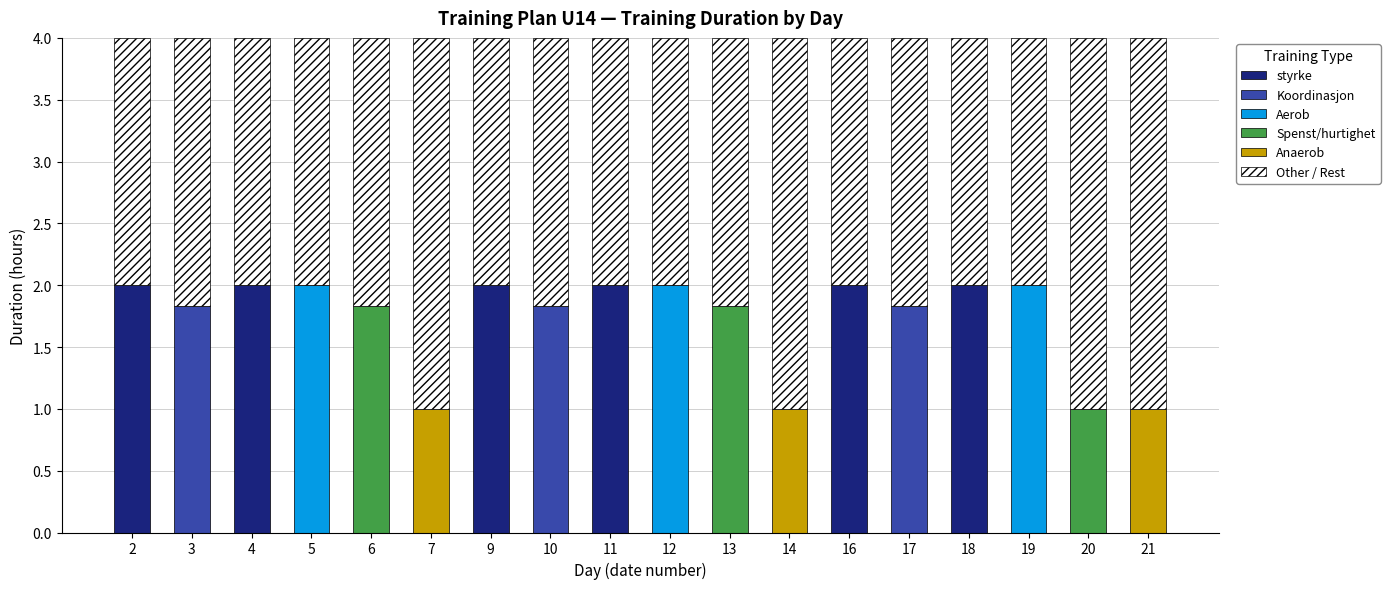

What is the highest value of the styrke series?

2.0